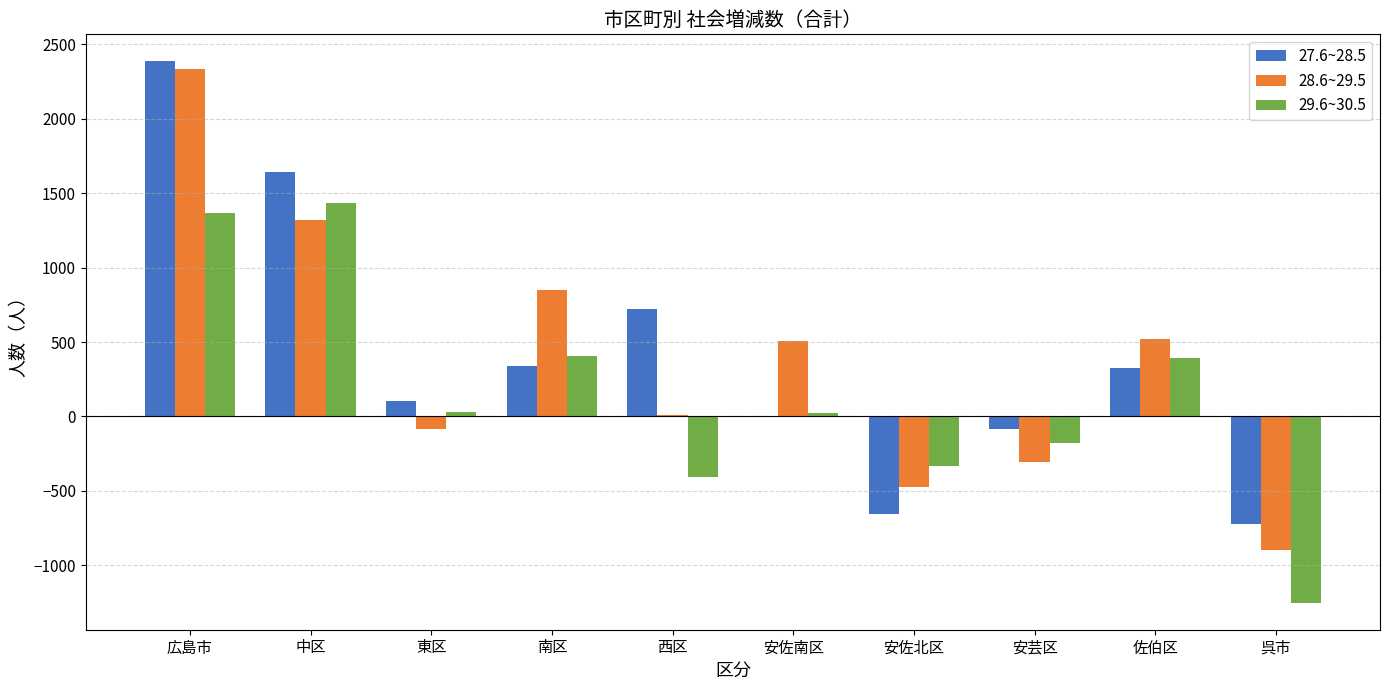

At which category is the sum across all series the highest?

広島市